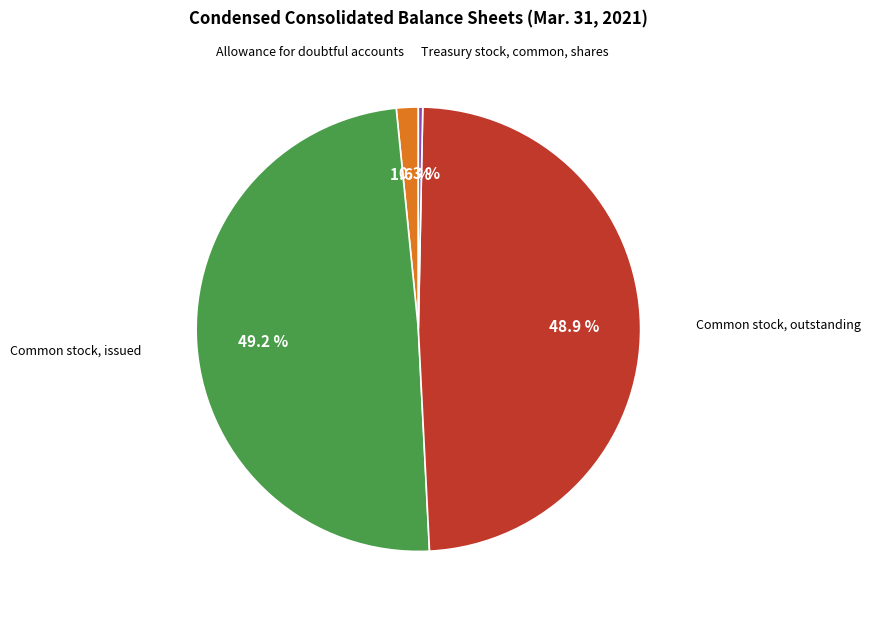

Is it true that Treasury stock, common, shares is 0% of the pie?

True